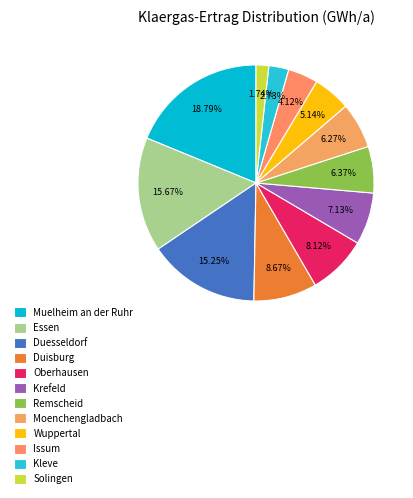

Is it true that Kleve is 1% of the pie?

False